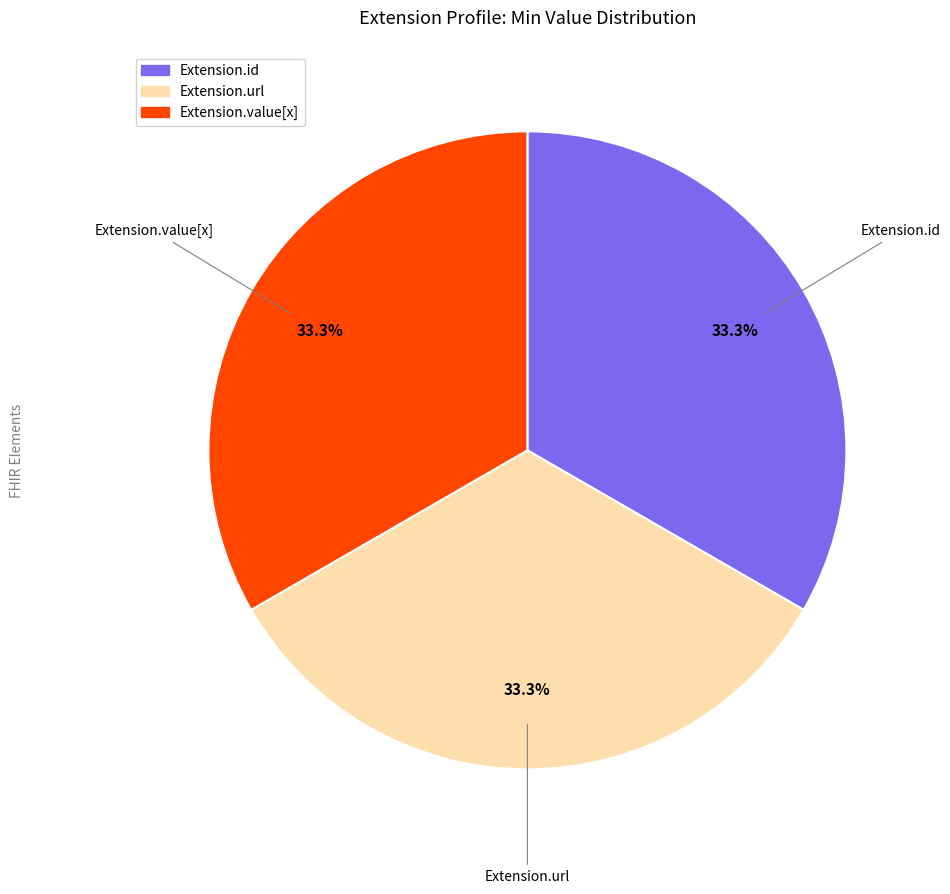

Does any single category account for the majority?

No